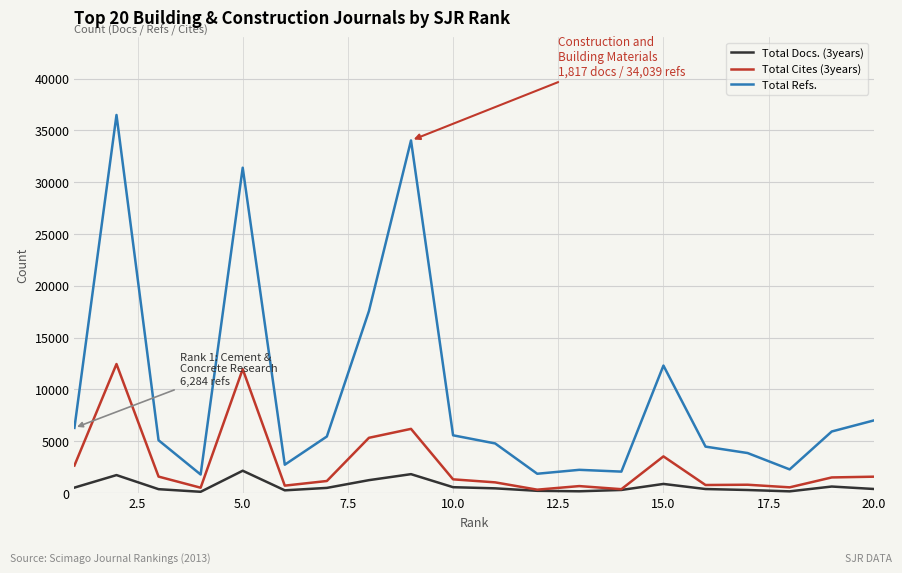

Which series has the widest spread of values?

Total Refs.